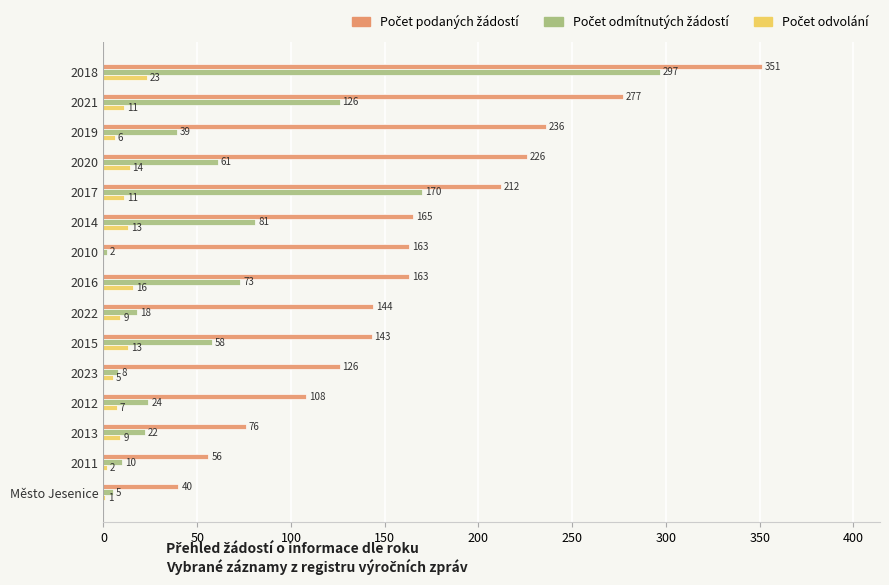

At which category does the chart reach its peak across all series?

2018